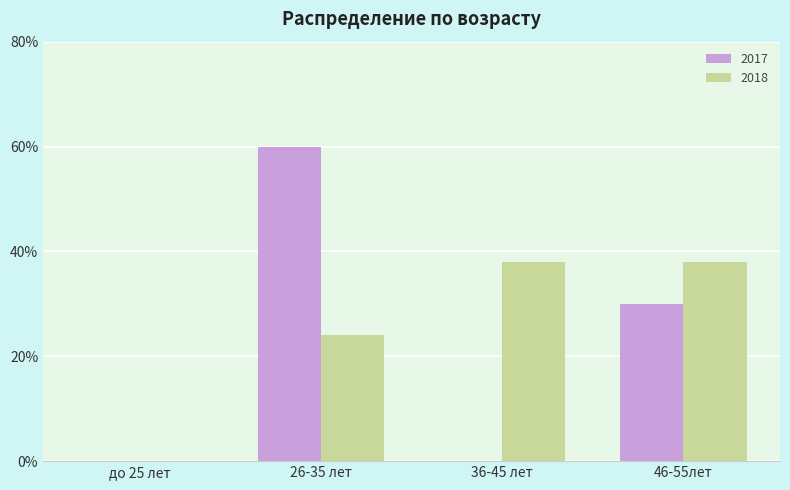

What is the sum of the 2018 values at 36-45 лет and 46-55лет?

76